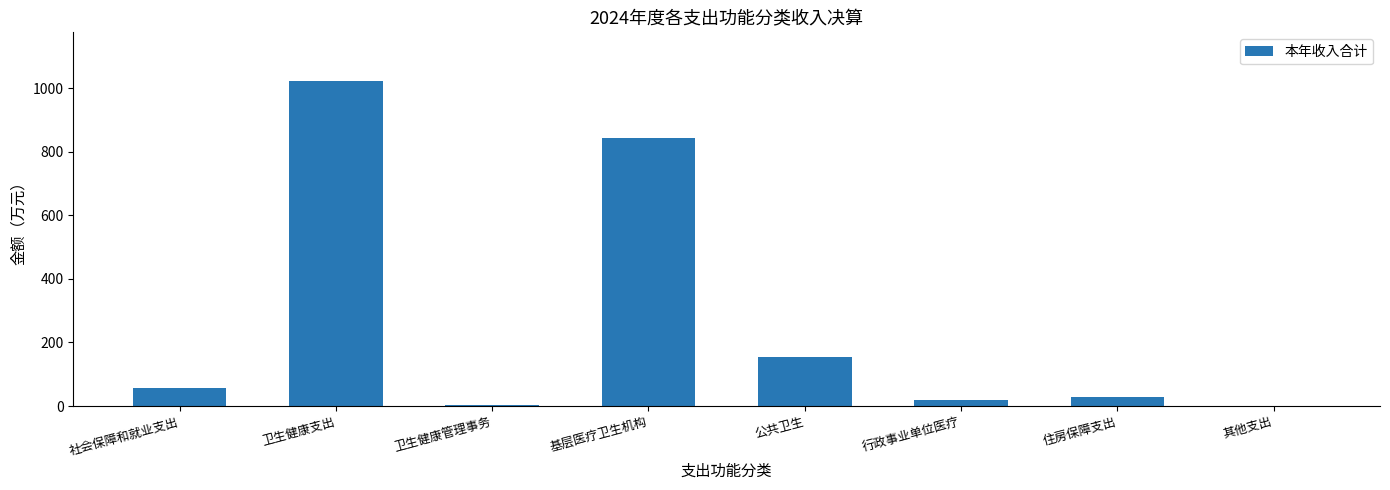

Is it true that the value at 卫生健康管理事务 is 3.7?

True